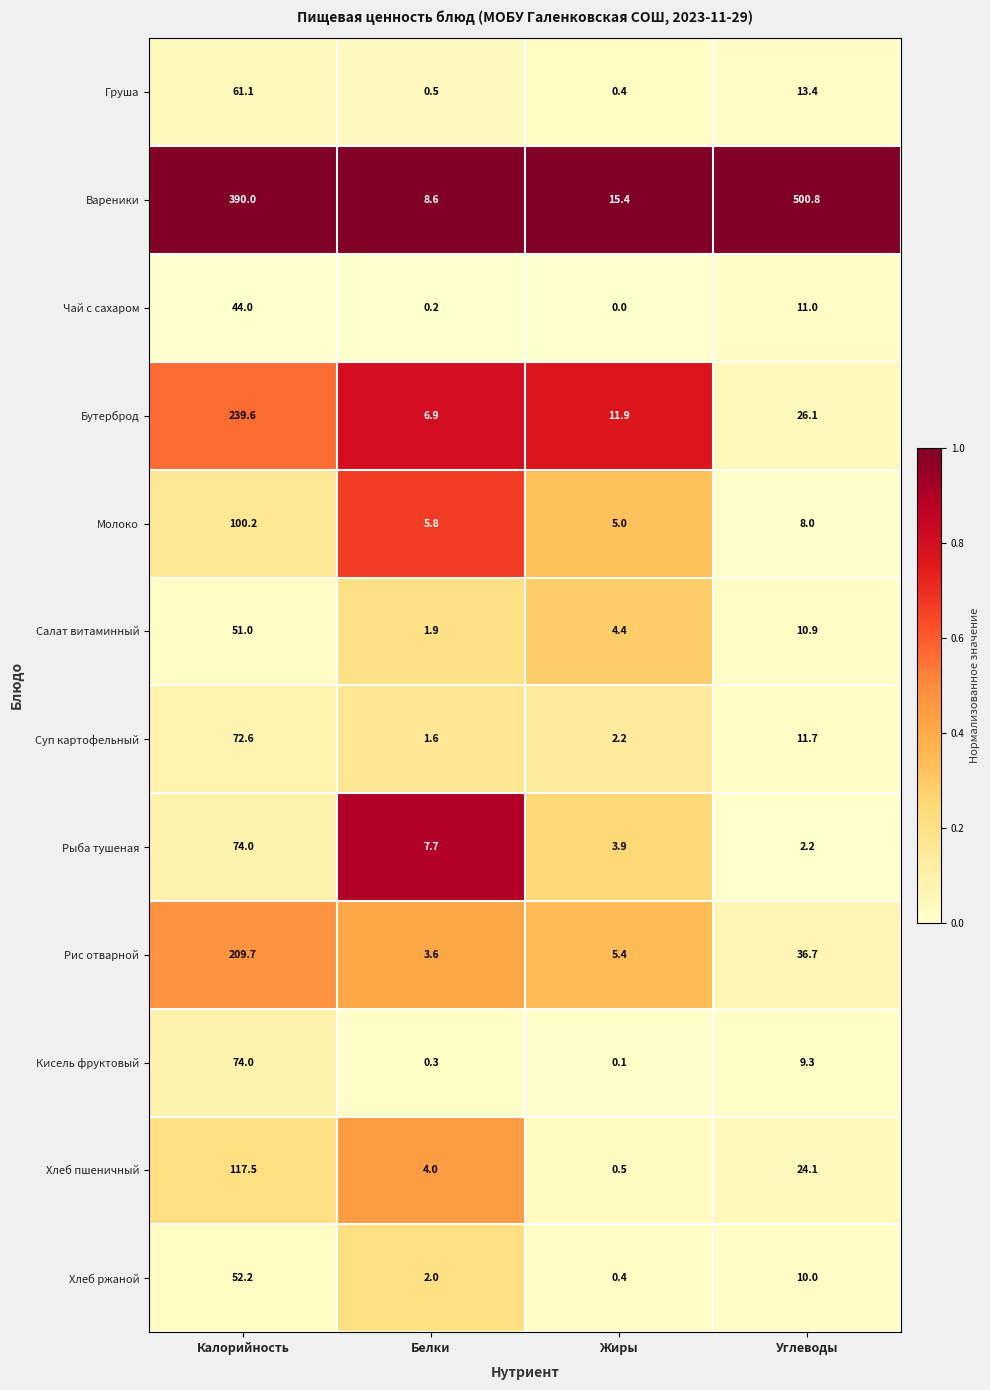

Which series has the largest range (max minus min)?

Вареники